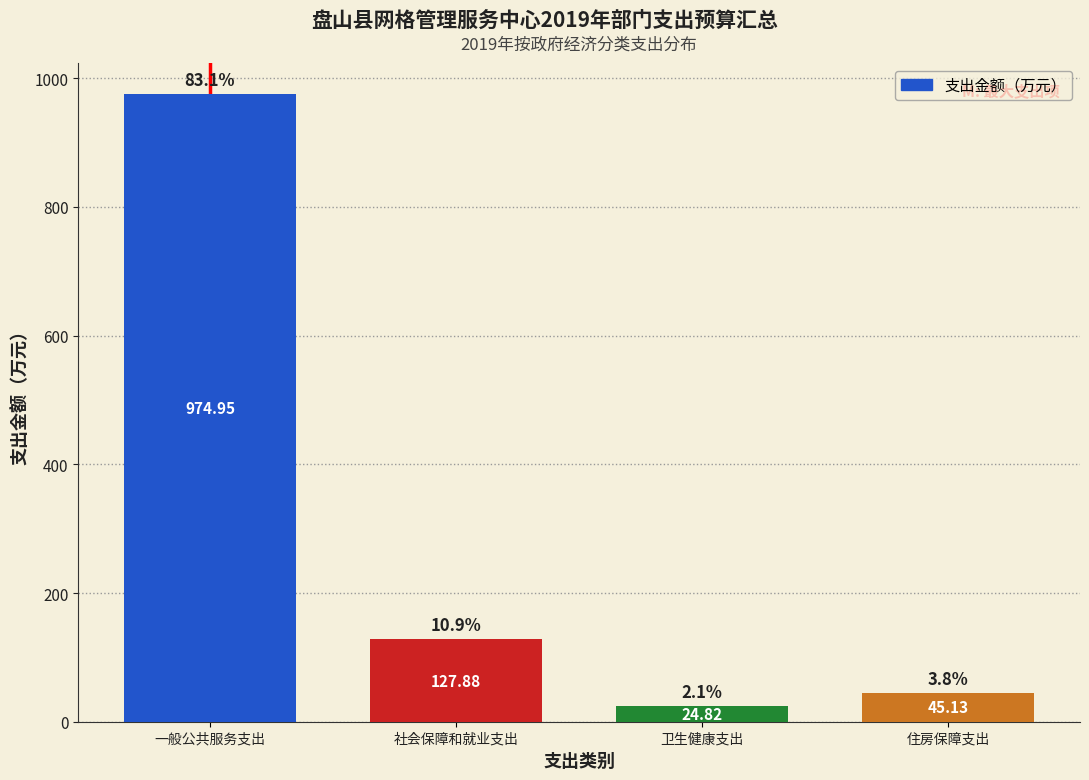

List the labels in order of value, smallest first.

卫生健康支出, 住房保障支出, 社会保障和就业支出, 一般公共服务支出